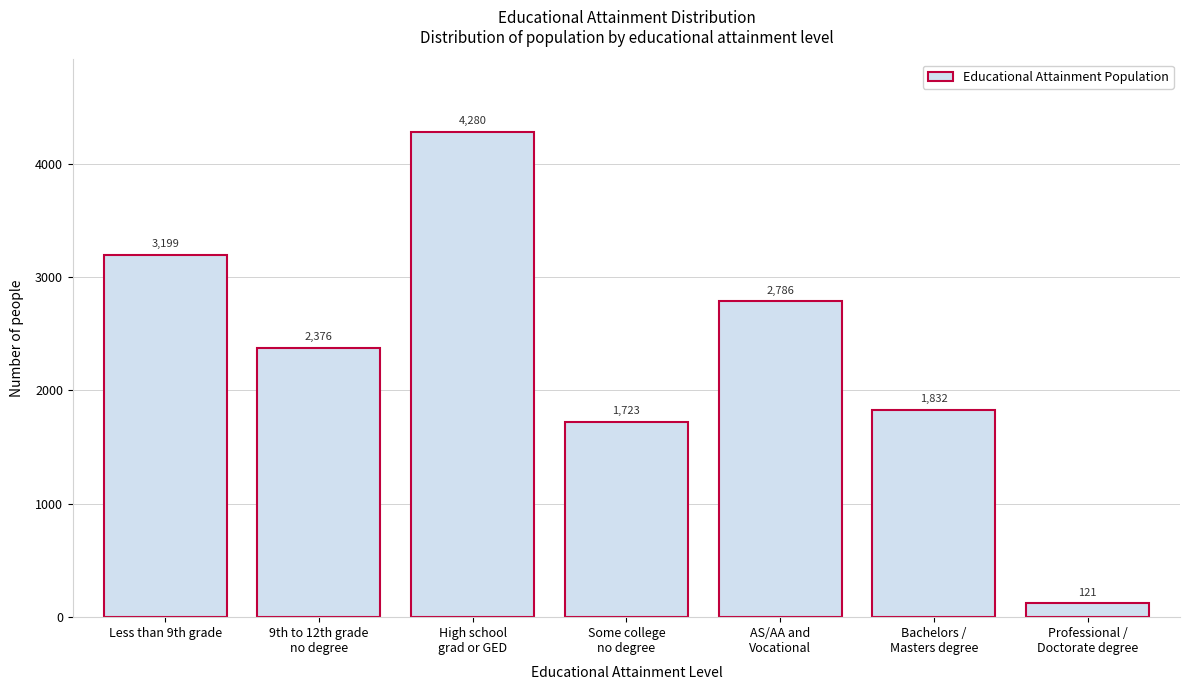

Reading right to left, list all the values displayed in this chart.

121	1832	2786	1723	4280	2376	3199